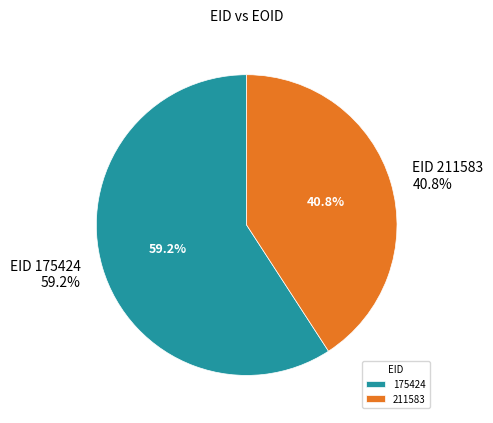

Is 175424 the majority of the pie?

Yes